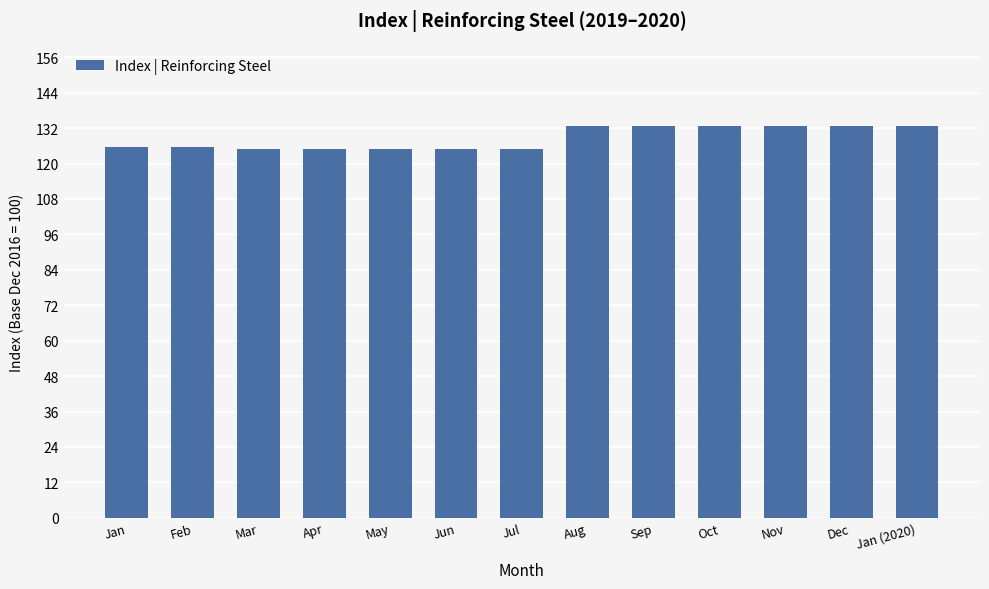

What is the change in value from Apr to Aug?

+7.8